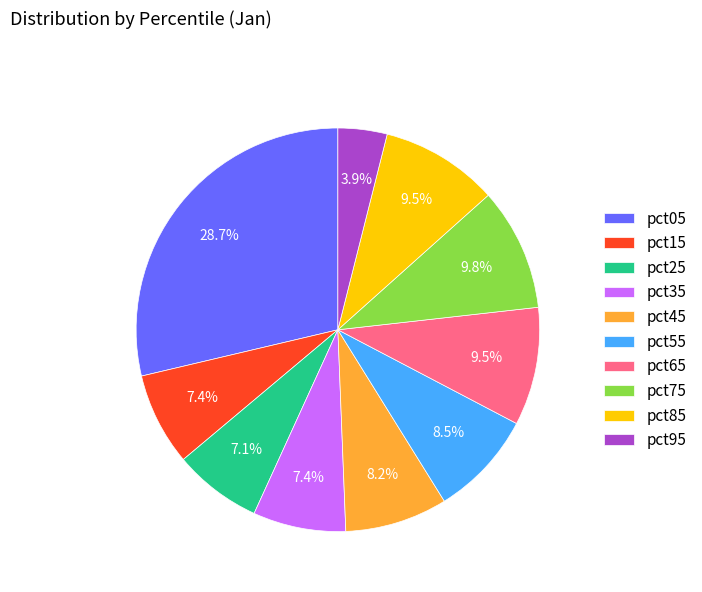

To the nearest percent, what percentage of the pie is pct95?

4%